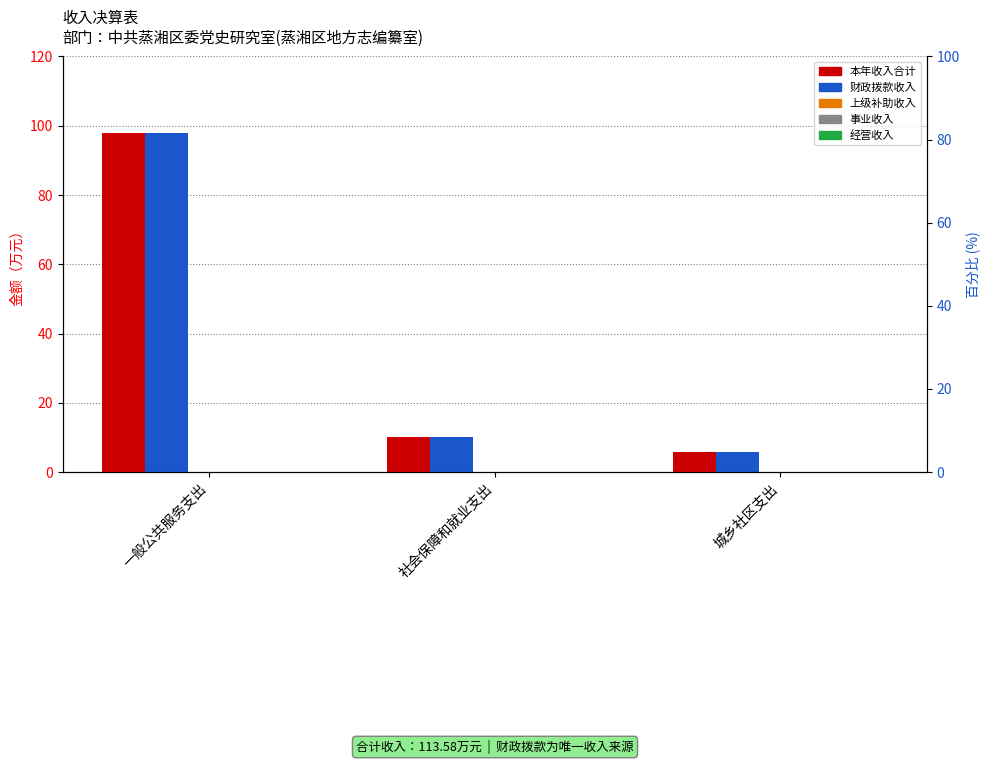

At which label does 上级补助收入 reach its peak?

一般公共服务支出